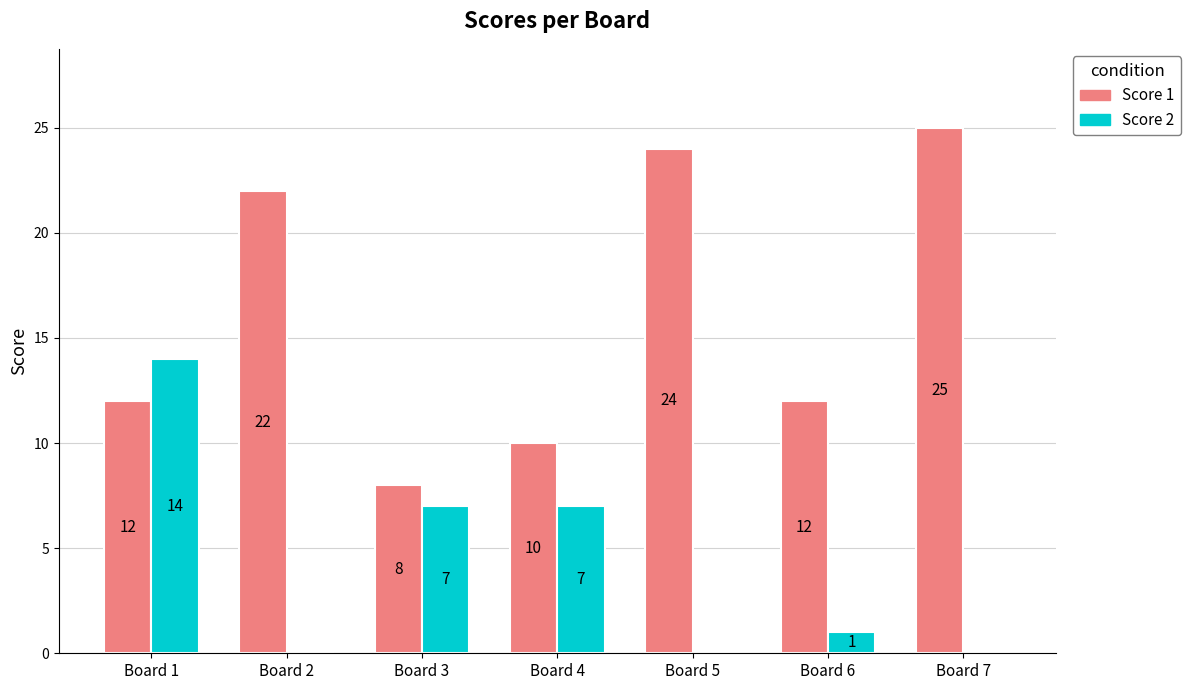

Which series has the largest range (max minus min)?

Score 1